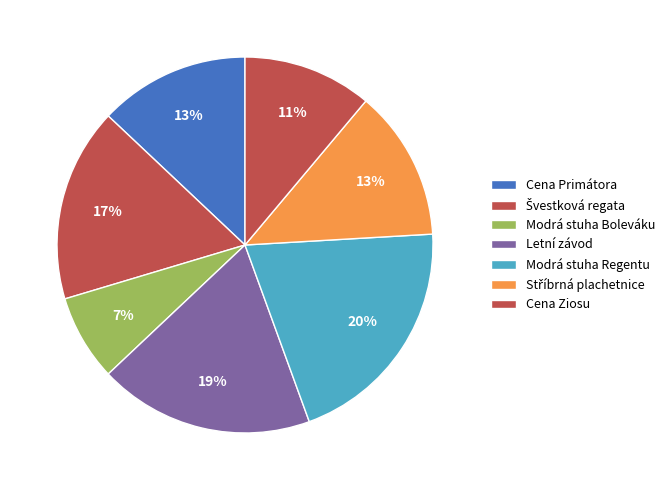

To the nearest percent, what is the difference between the Modrá stuha Boleváku and Modrá stuha Regentu slice percentages?

13%